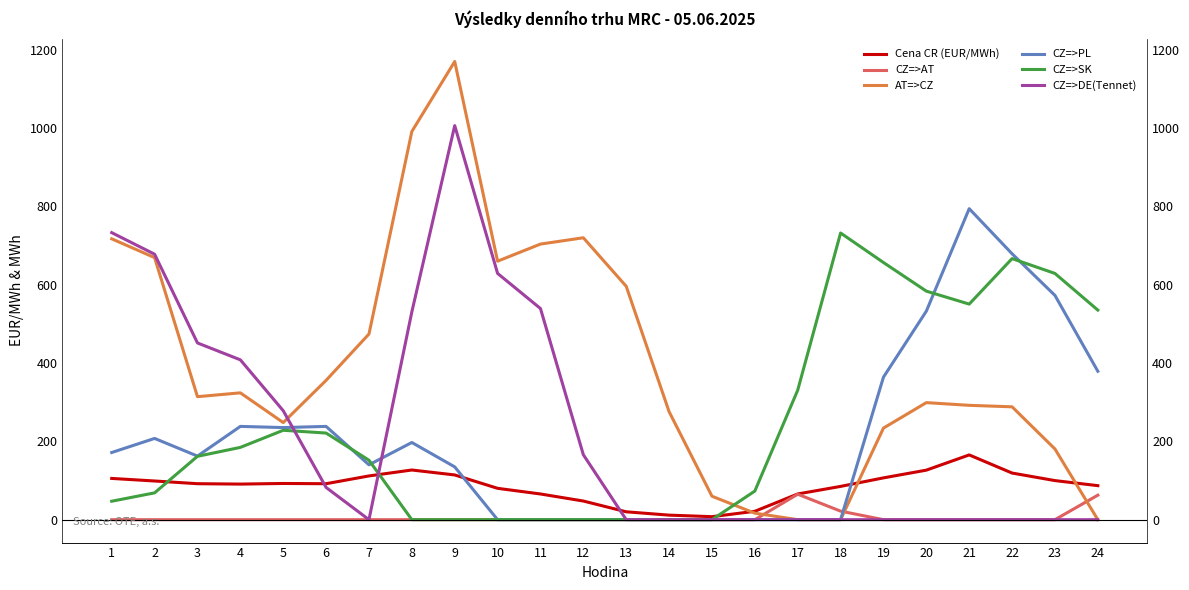

Which series has the widest spread of values?

AT=>CZ